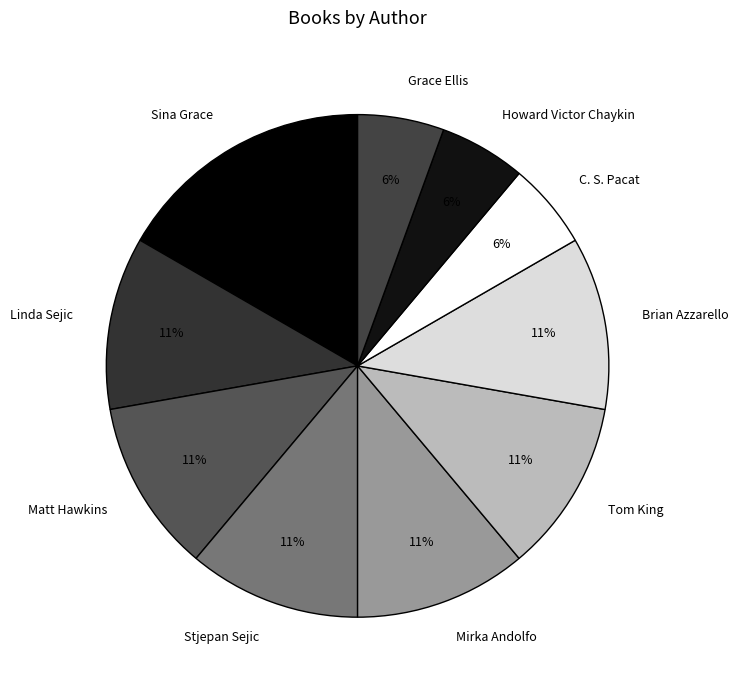

Is there any slice that represents more than half of the pie?

No